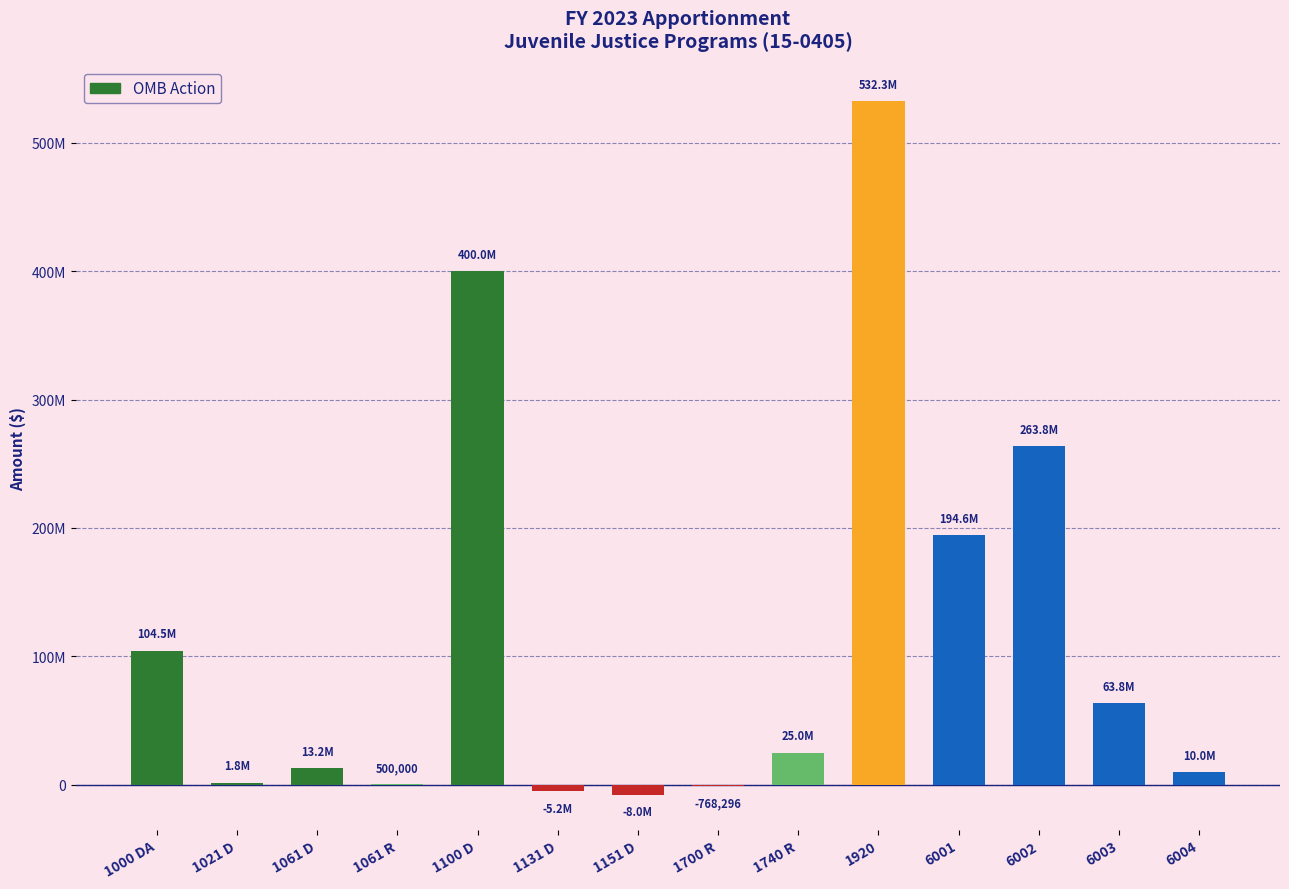

What is the greatest value displayed?

532276849